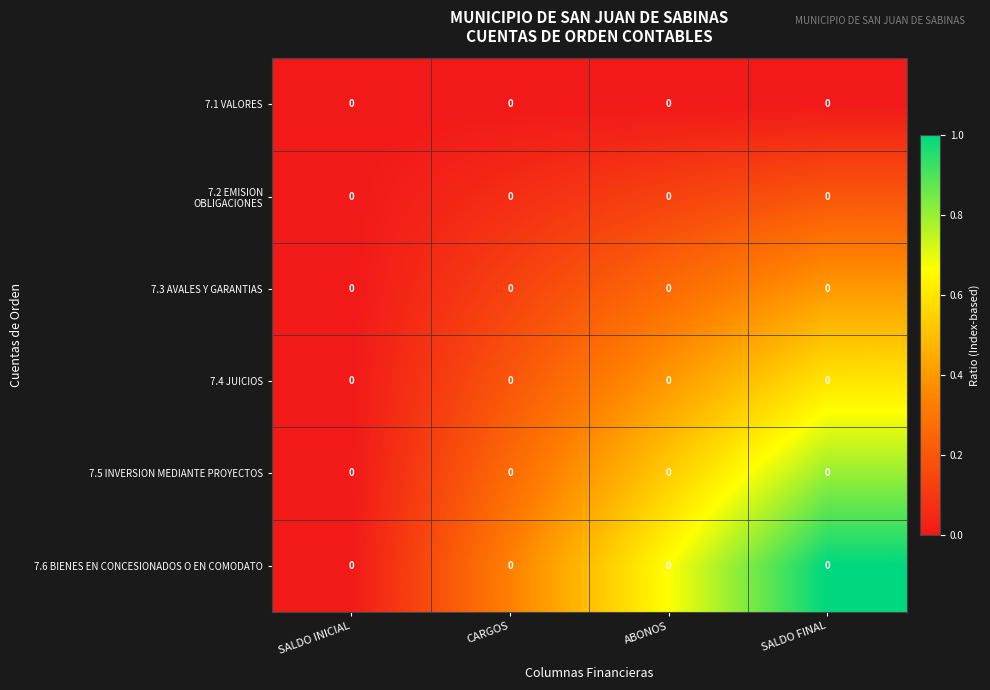

Which category has the lowest value across all series?

SALDO INICIAL